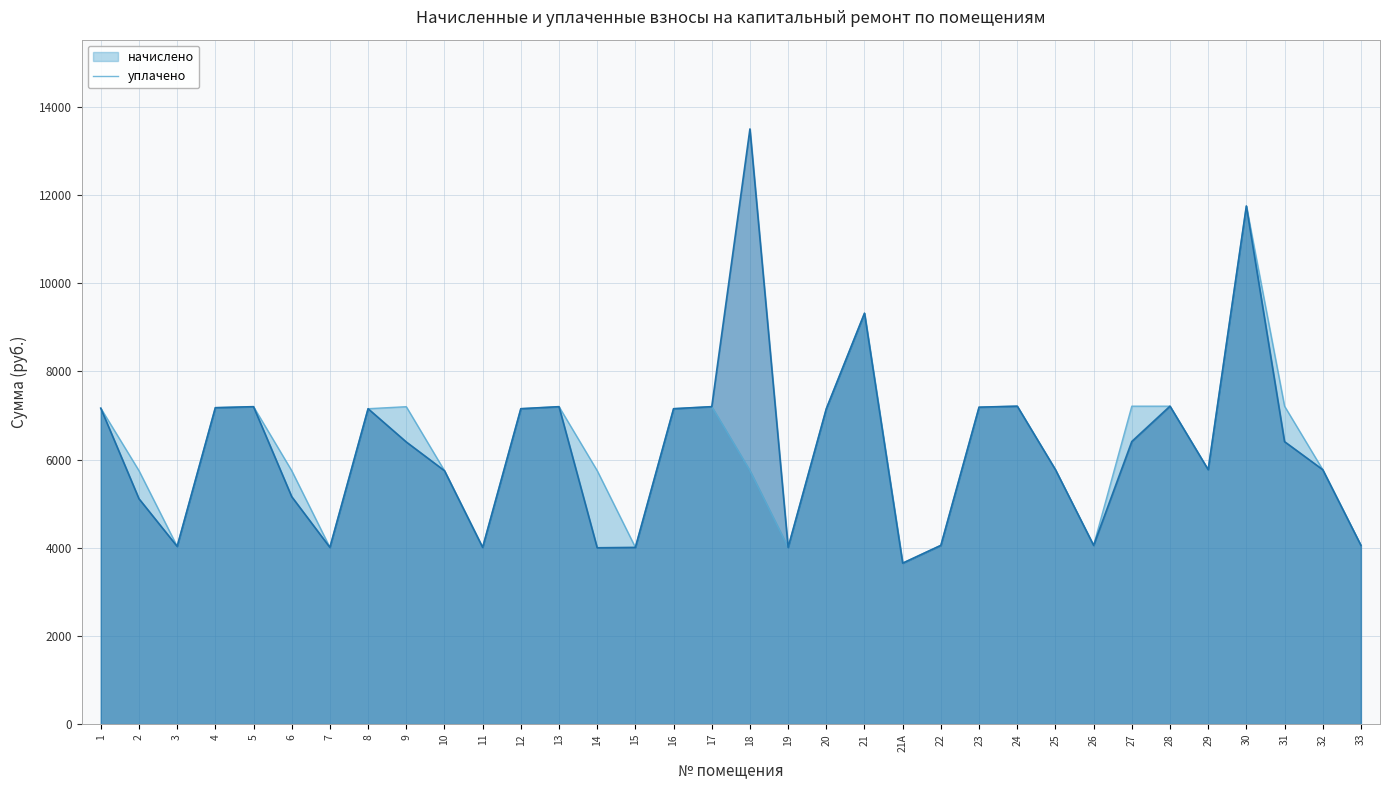

At which category does the chart reach its peak across all series?

18